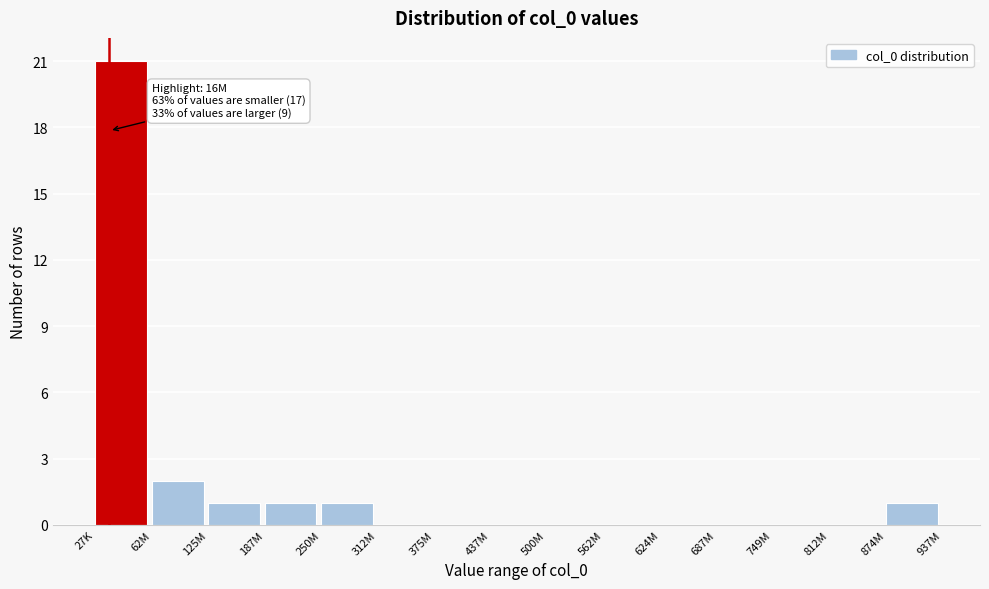

Reading right to left, transcribe all the data shown in this chart.

874M=1	812M=0	749M=0	687M=0	624M=0	562M=0	500M=0	437M=0	375M=0	312M=0	250M=1	187M=1	125M=1	62M=2	27K=21